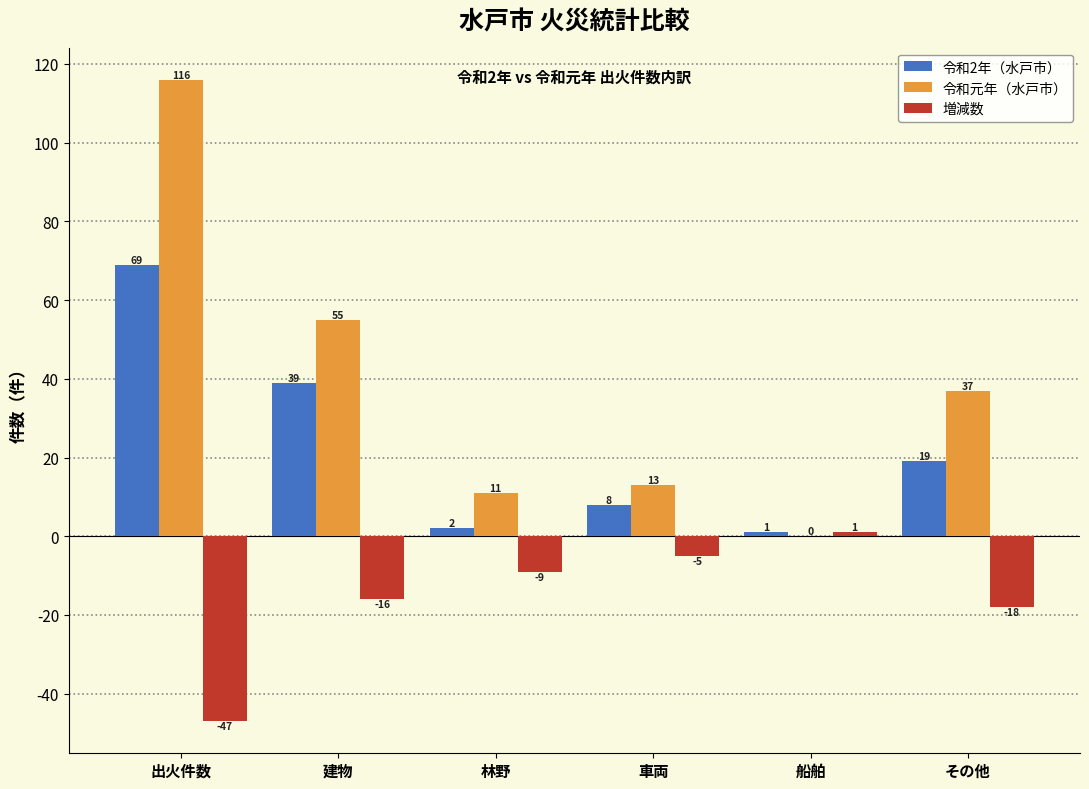

Reading left to right, transcribe all the data shown in this chart.

令和2年（水戸市）: 出火件数=69	建物=39	林野=2	車両=8	船舶=1	その他=19
令和元年（水戸市）: 出火件数=116	建物=55	林野=11	車両=13	船舶=0	その他=37
増減数: 出火件数=-47	建物=-16	林野=-9	車両=-5	船舶=1	その他=-18